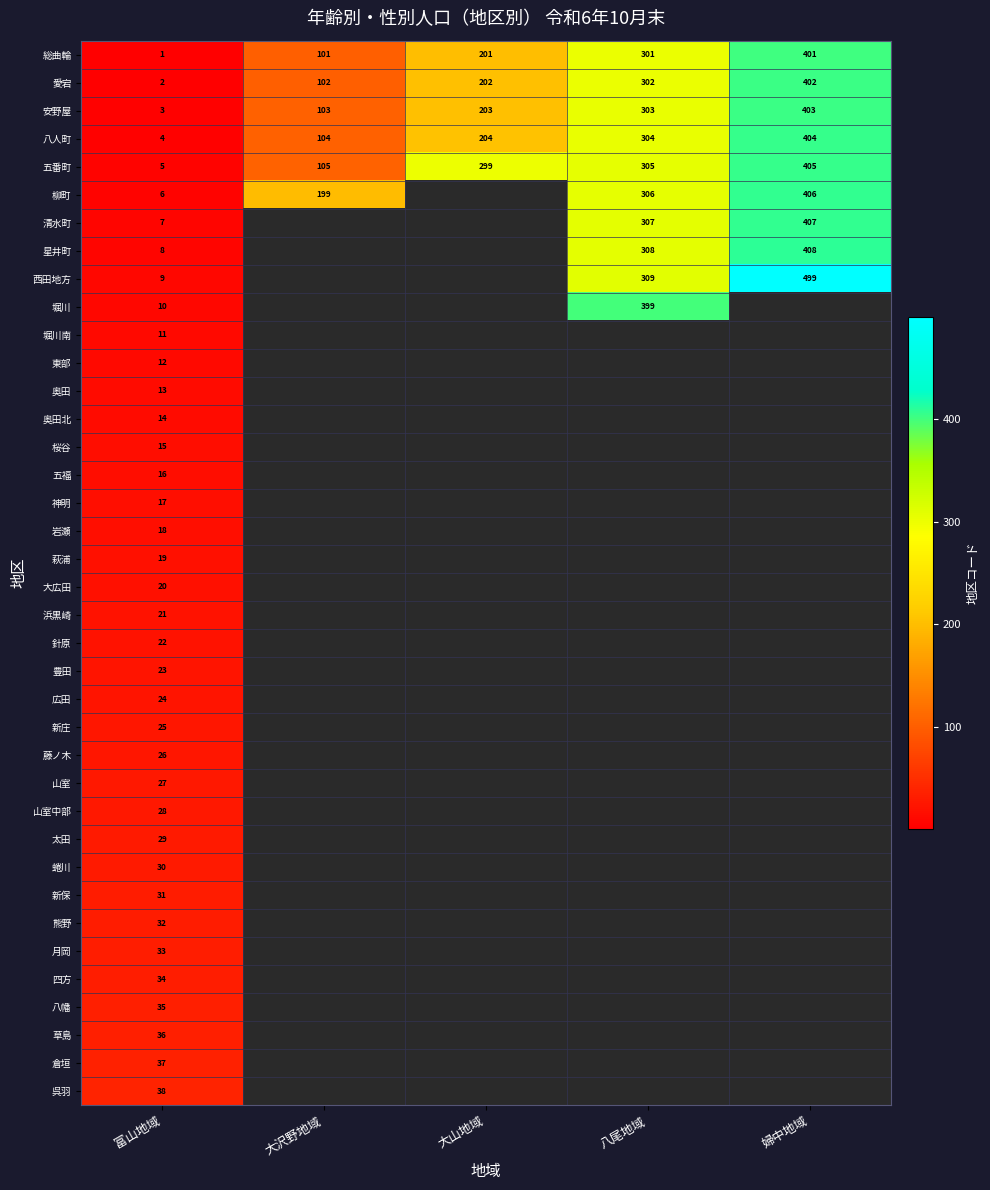

What is the difference between the 五番町 values at 大沢野地域 and 大山地域?

194